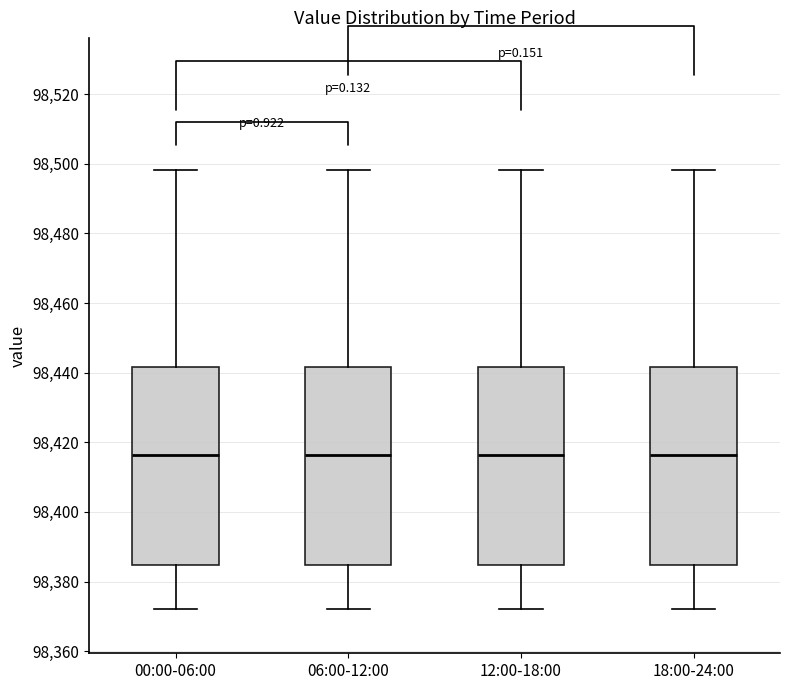

Reading left to right, transcribe this box plot: for each box, give where its median line is, the range the box spans, and where its two whiskers end, as read against the y-axis. The values are not printed on the chart, so give them approximately, as read against the axis.

00:00-06:00: median 98416, box 98384 to 98442, whiskers 98372 to 98498
06:00-12:00: median 98416, box 98384 to 98442, whiskers 98372 to 98498
12:00-18:00: median 98416, box 98384 to 98442, whiskers 98372 to 98498
18:00-24:00: median 98416, box 98384 to 98442, whiskers 98372 to 98498